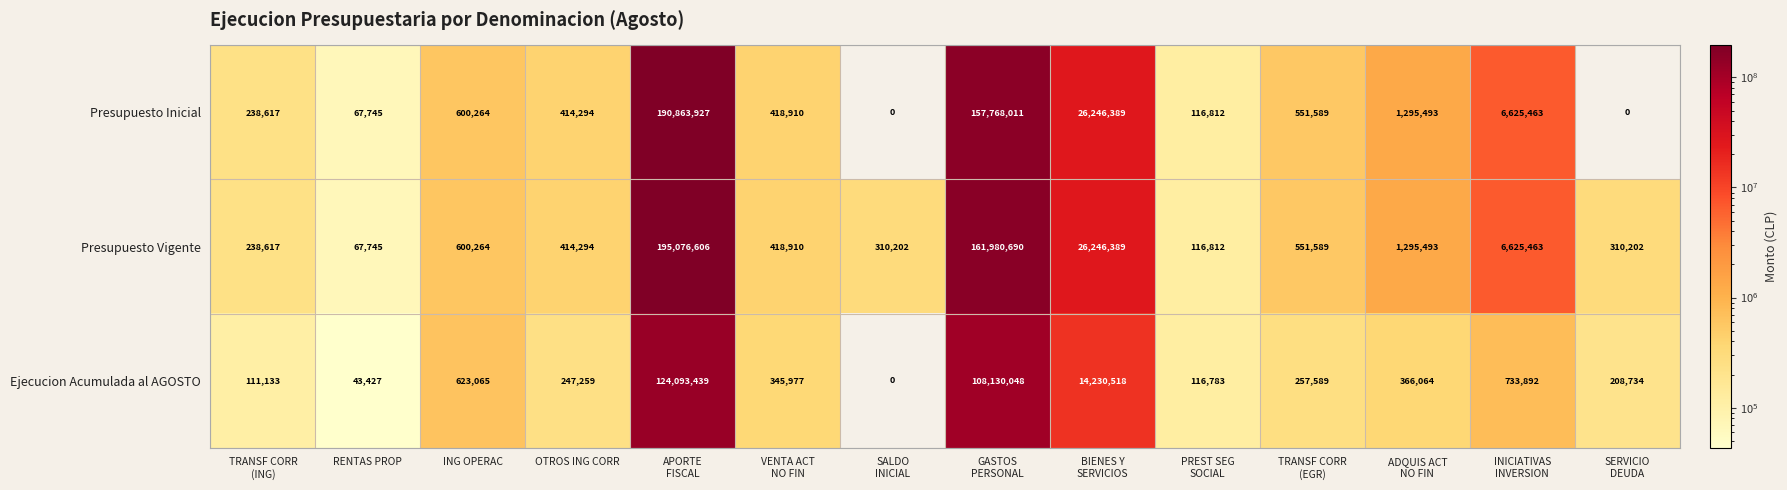

Which series has the largest range (max minus min)?

Presupuesto Vigente